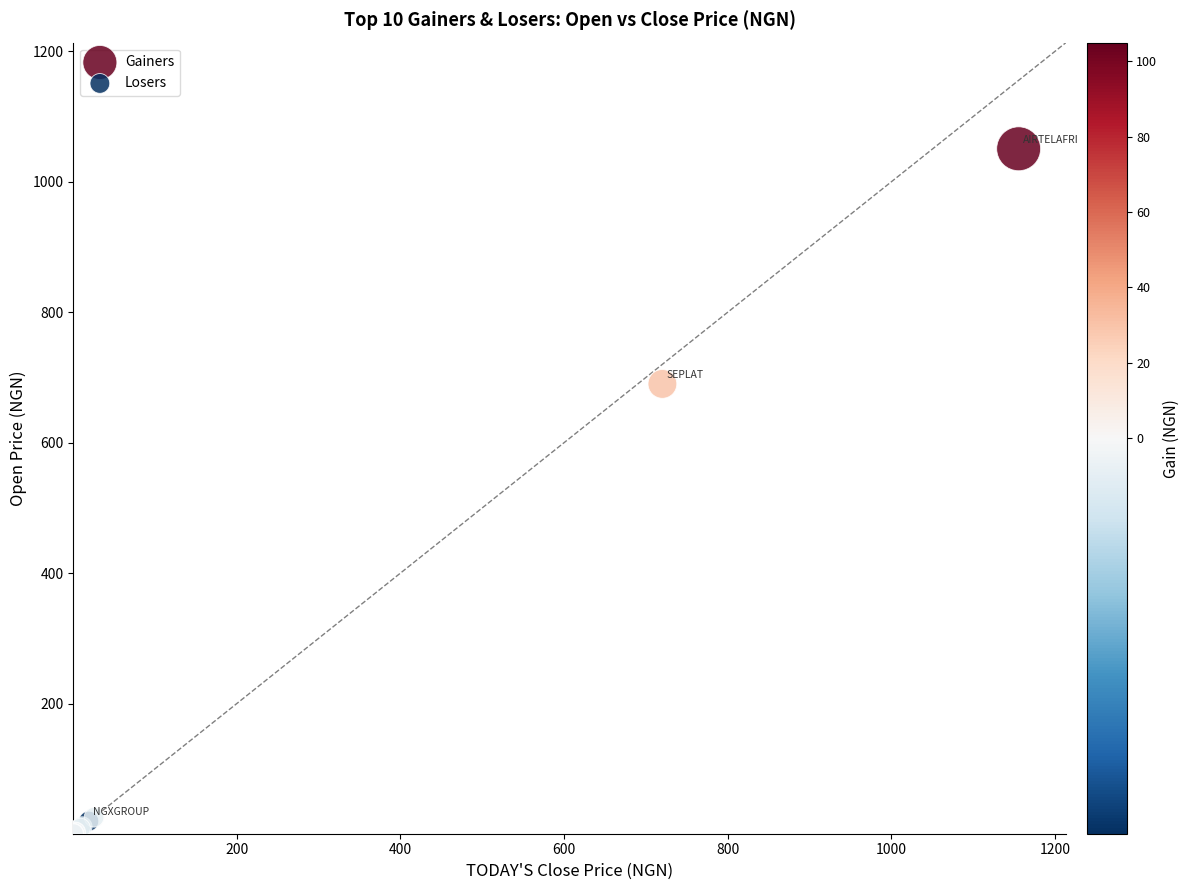

Which series reaches the maximum Y coordinate?

Gainers